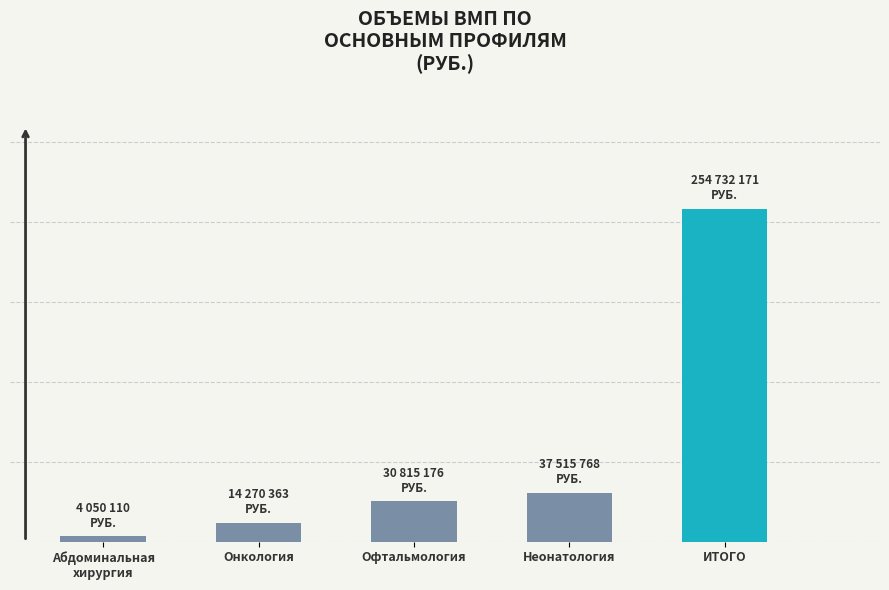

List the labels in order of value, largest first.

ИТОГО, Неонатология, Офтальмология, Онкология, Абдоминальная
хирургия